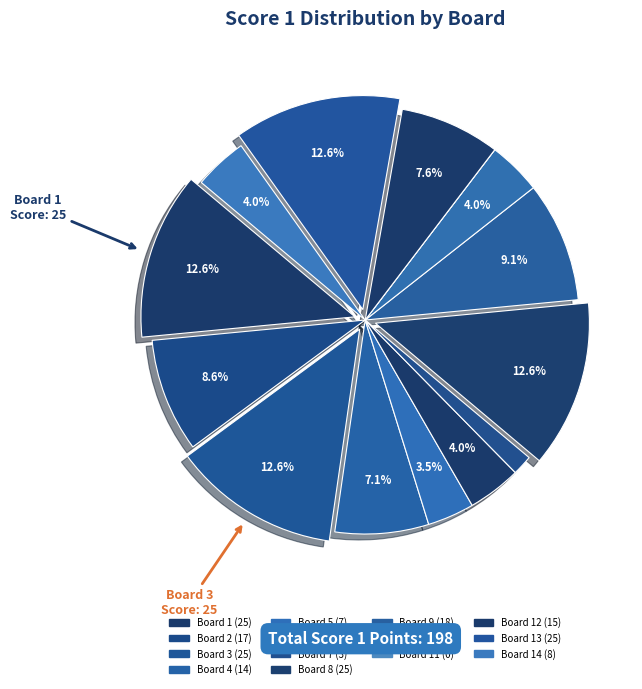

To the nearest percent, what is the average slice percentage?

7%